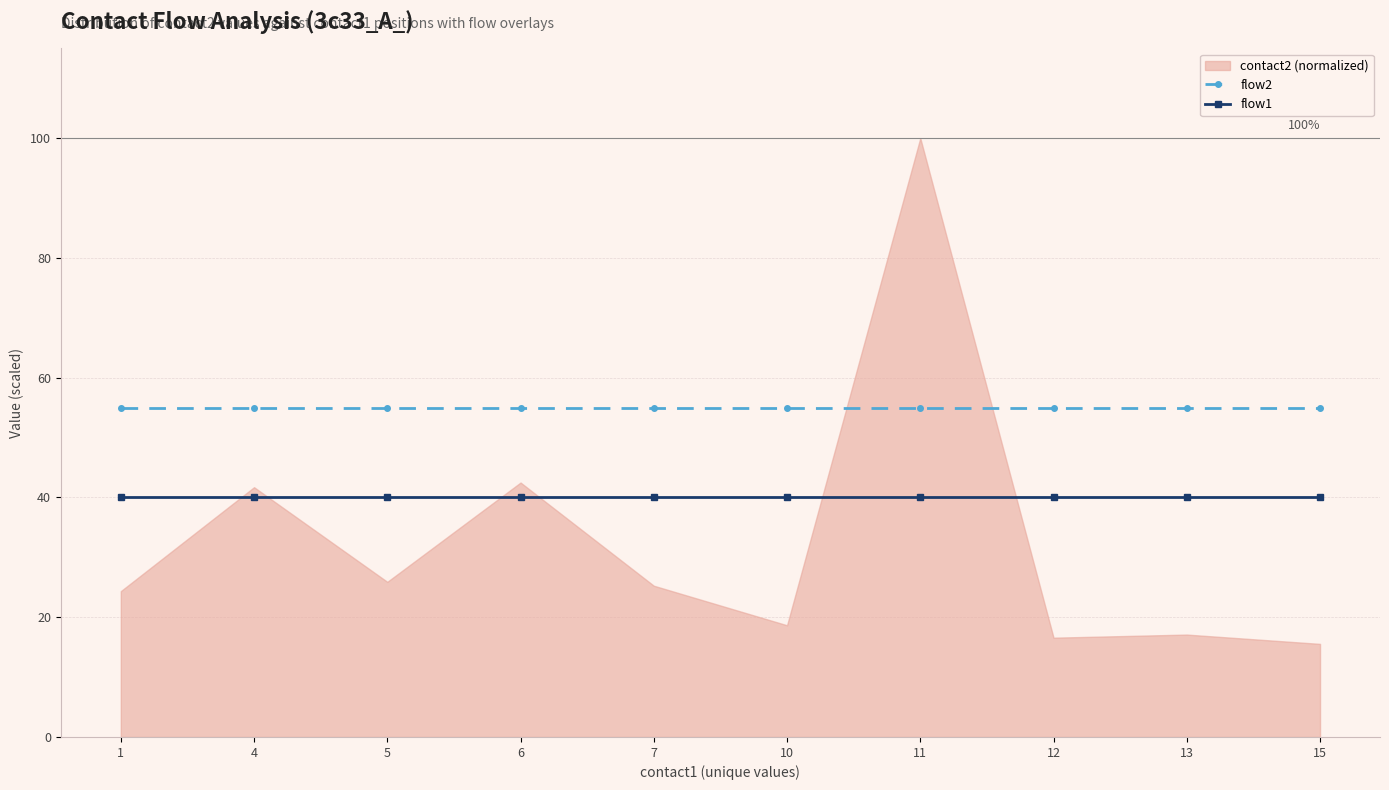

At how many categories does at least one series exceed 54?

10